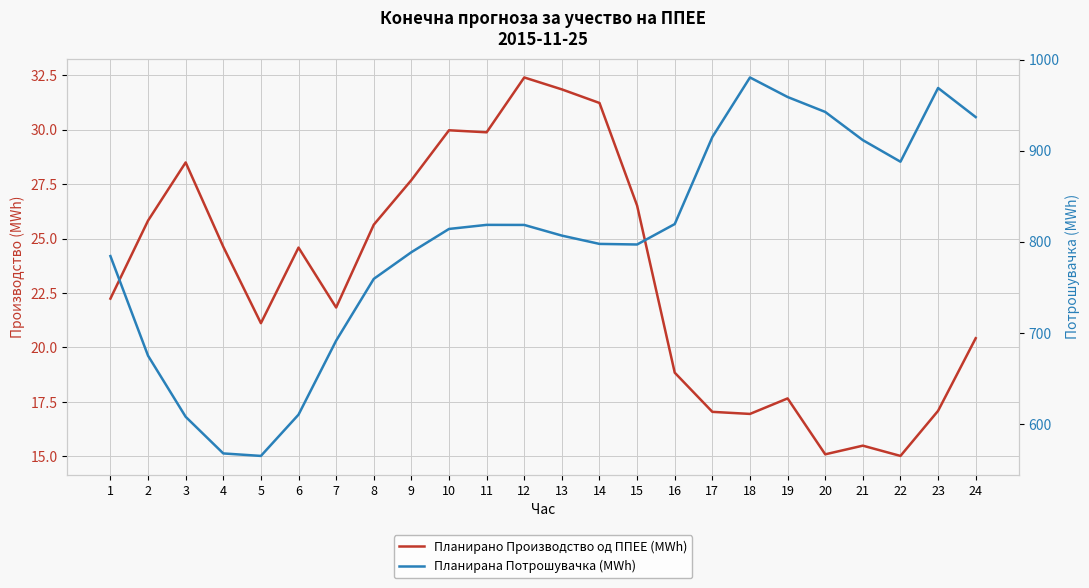

Rank the series at 13 from highest to lowest value.

Планирана Потрошувачка (MWh), Планирано Производство од ППЕЕ (MWh)